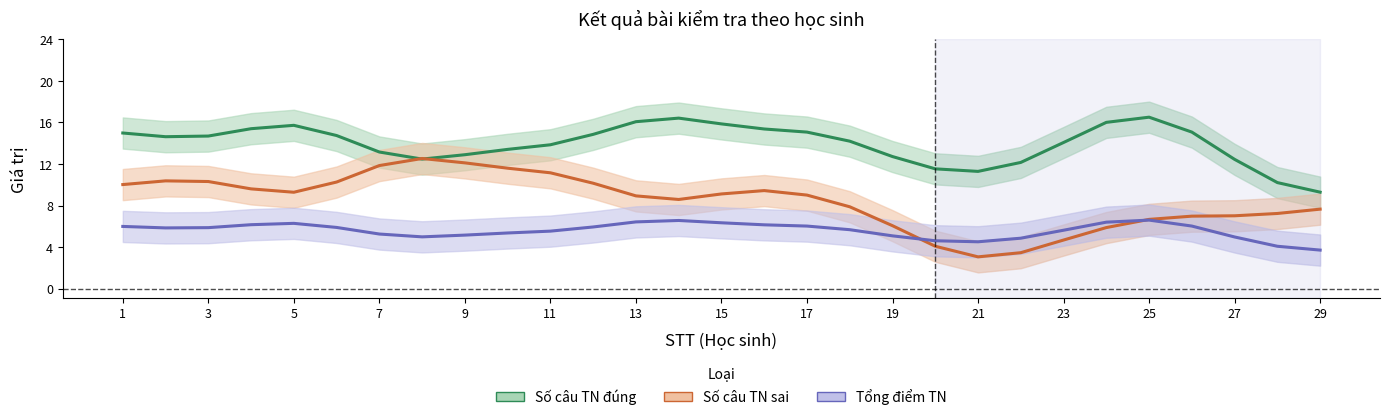

What is the minimum value for Số câu TN sai?

3.1